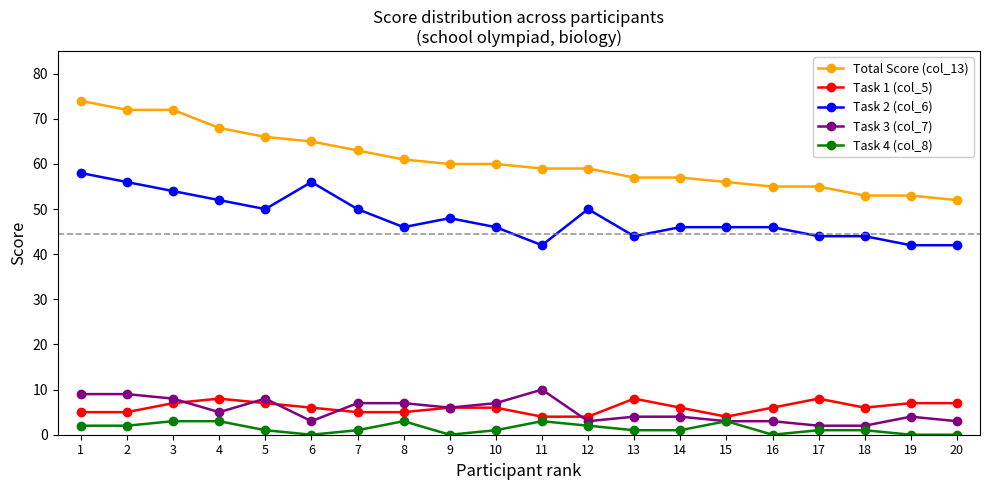

Where is the first local maximum for Task 2 (col_6)?

6